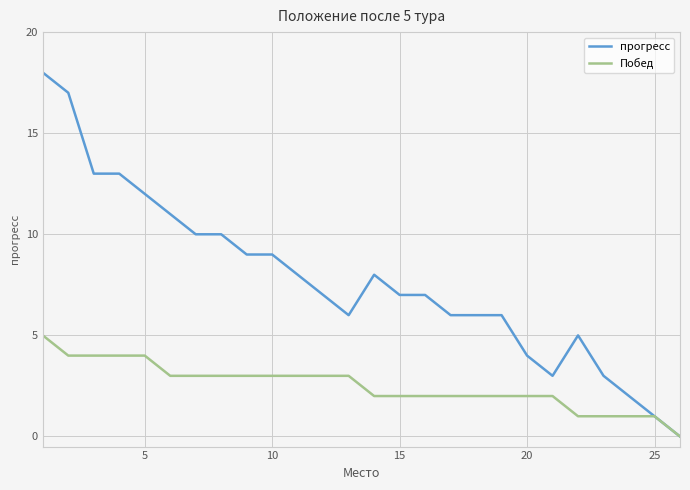

What is the maximum value shown in the chart?

18